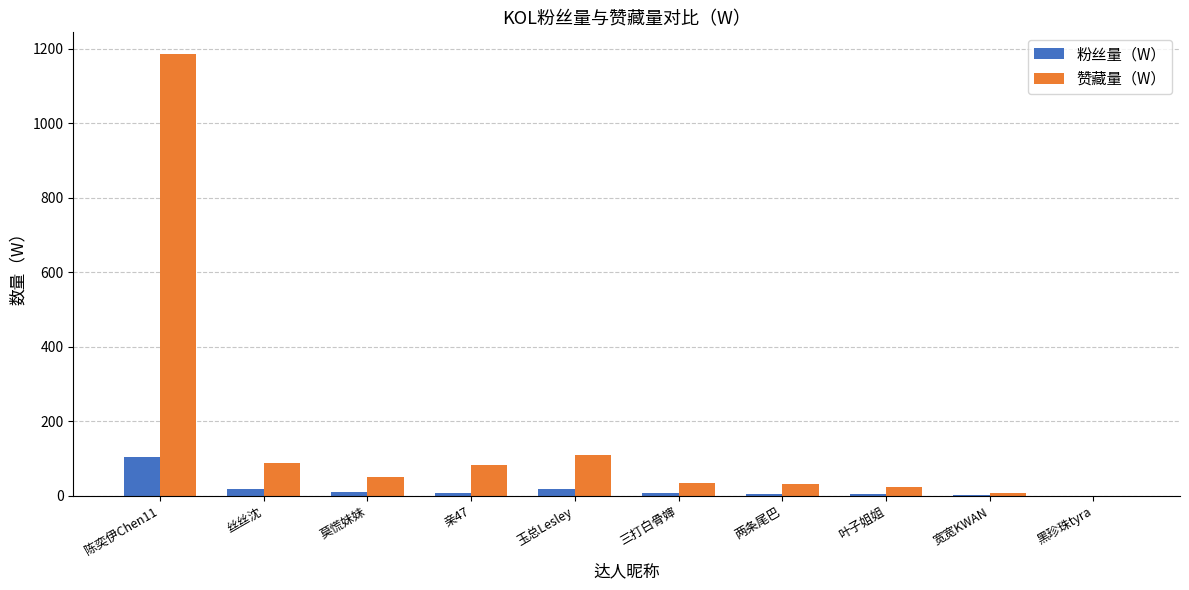

The value of 赞藏量（W） at 三打白骨婶 is 35.0. True or false?

True